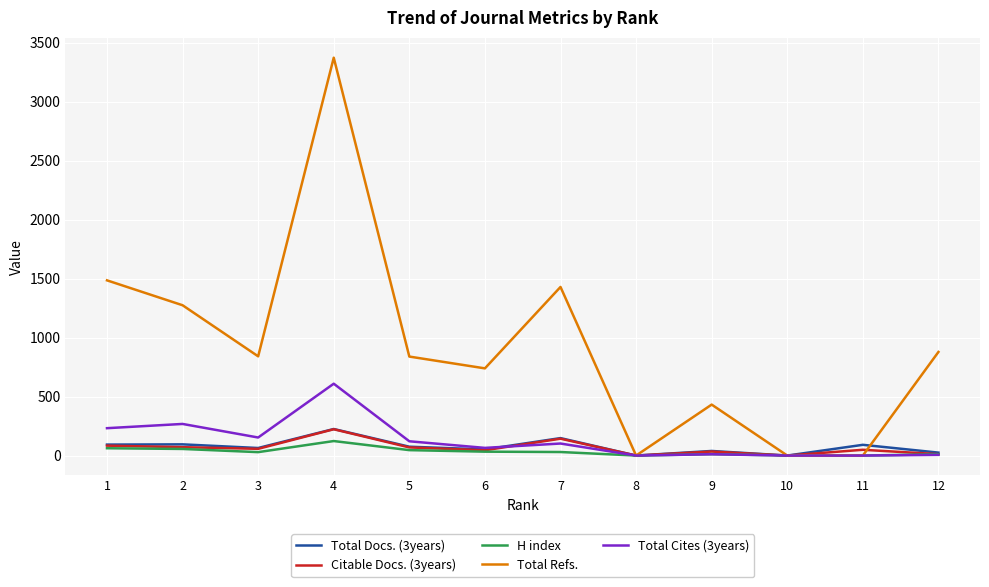

How many values in the Total Docs. (3years) series are below 75?

6